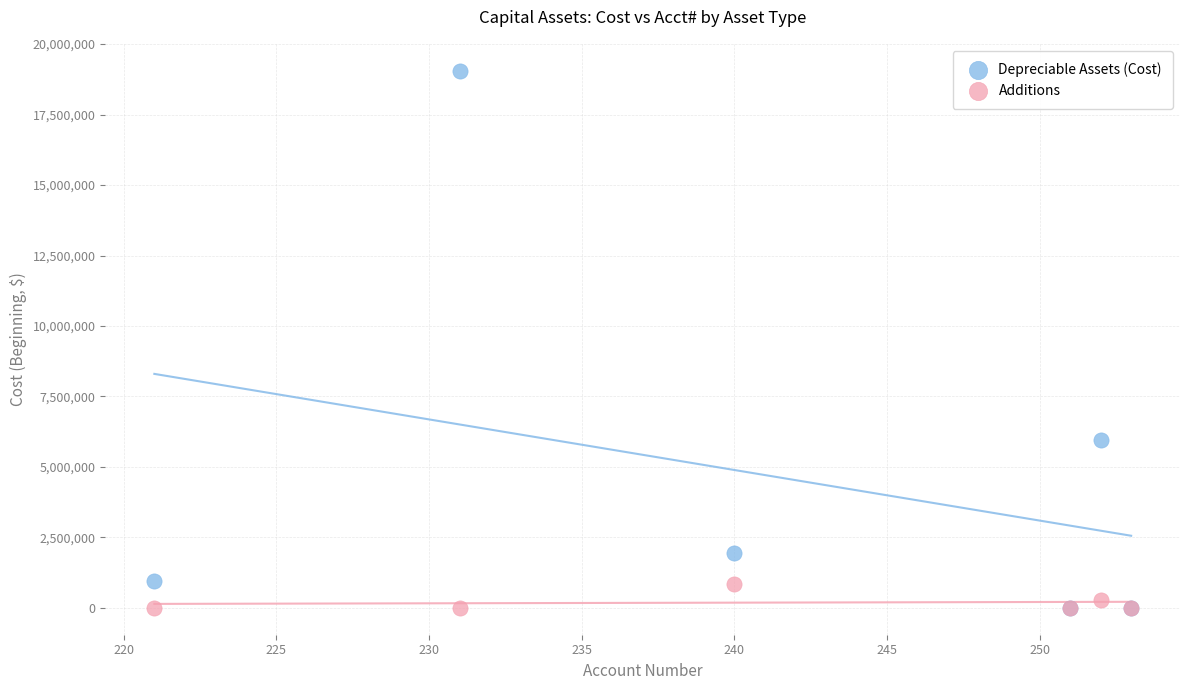

Which series contains the highest Y value?

Depreciable Assets (Cost)